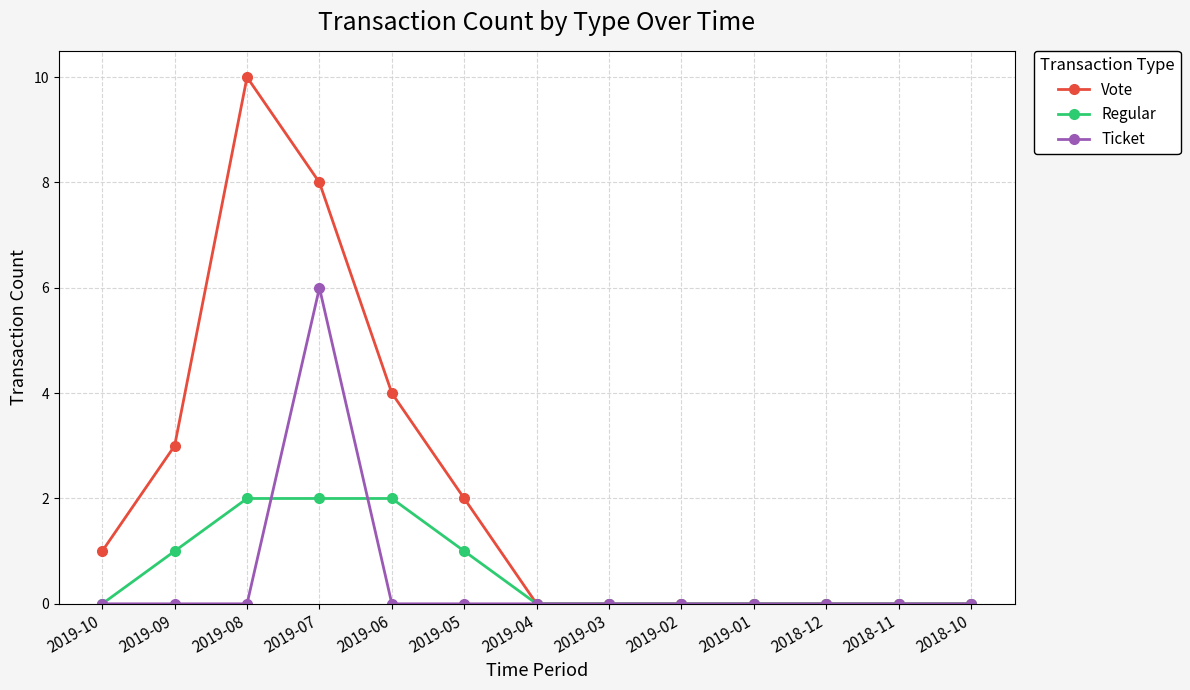

Which category has the highest value in the Ticket series?

2019-07